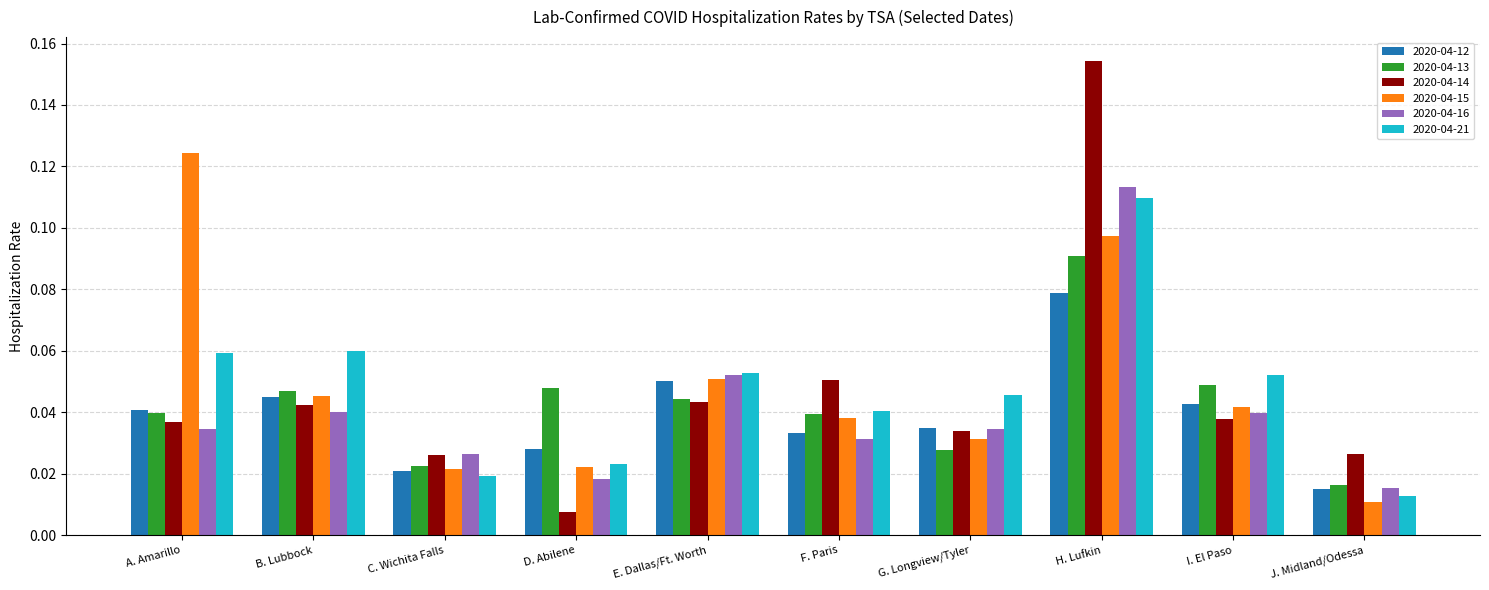

What is the label of the 6th bar from the right?

E. Dallas/Ft. Worth